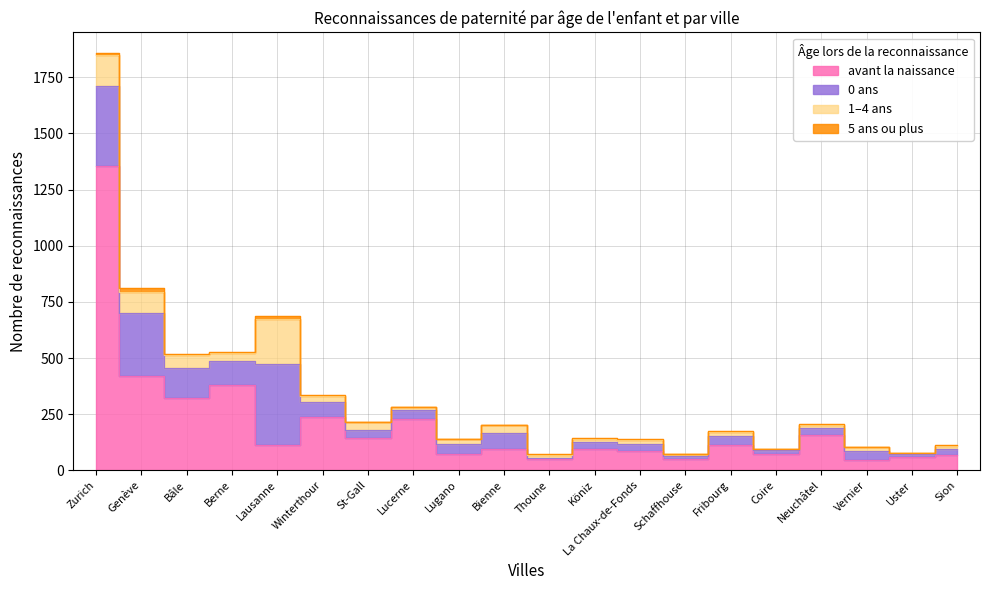

True or false: 5 ans ou plus and 0 ans intersect in this chart.

False